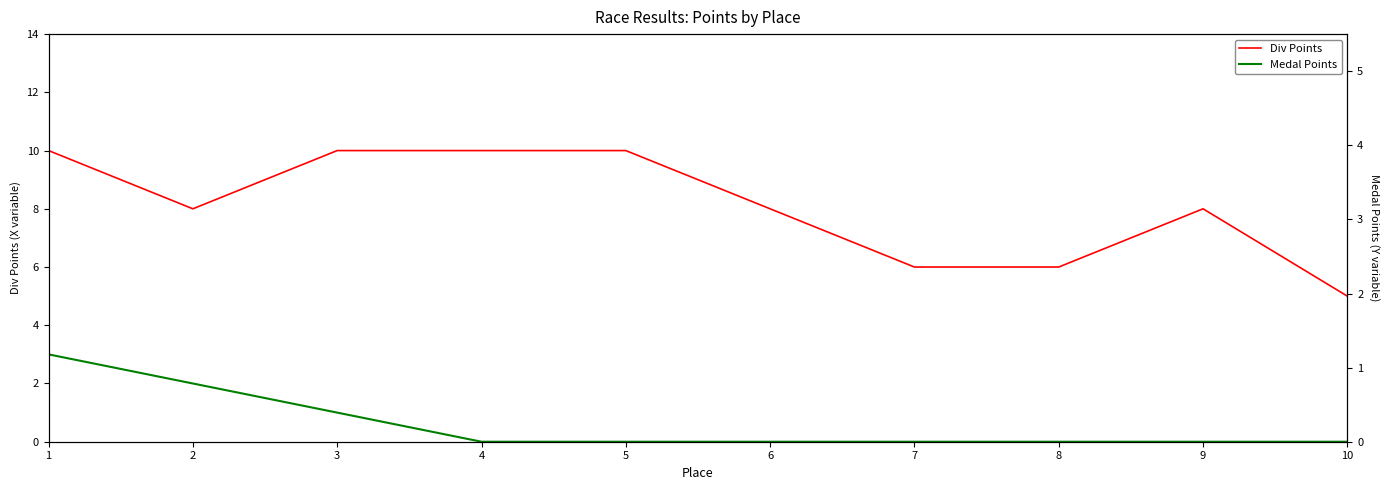

Reading right to left, transcribe all the data shown in this chart.

Div Points: 10=5	9=8	8=6	7=6	6=8	5=10	4=10	3=10	2=8	1=10
Medal Points: 10=0	9=0	8=0	7=0	6=0	5=0	4=0	3=1	2=2	1=3